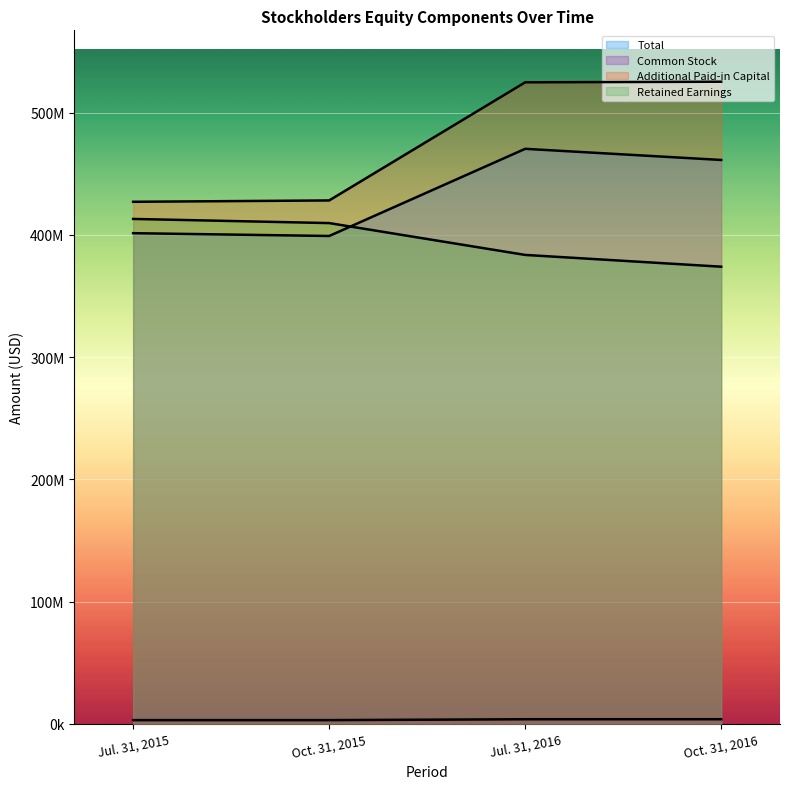

Which series has the largest total across all categories?

Additional Paid-in Capital